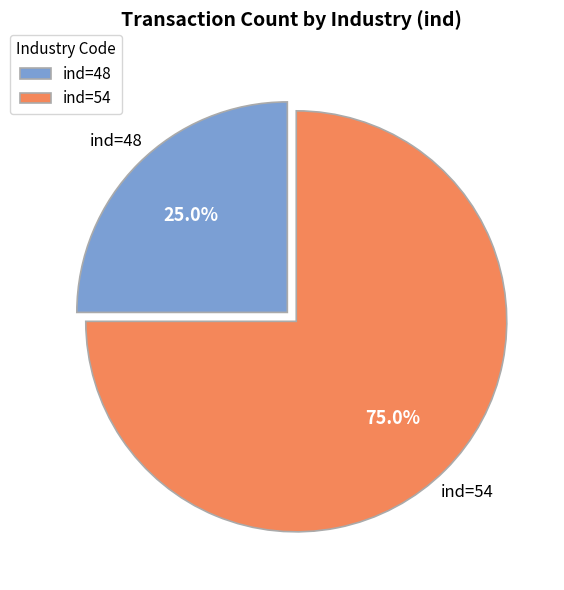

Which category has the biggest portion of the pie?

ind=54